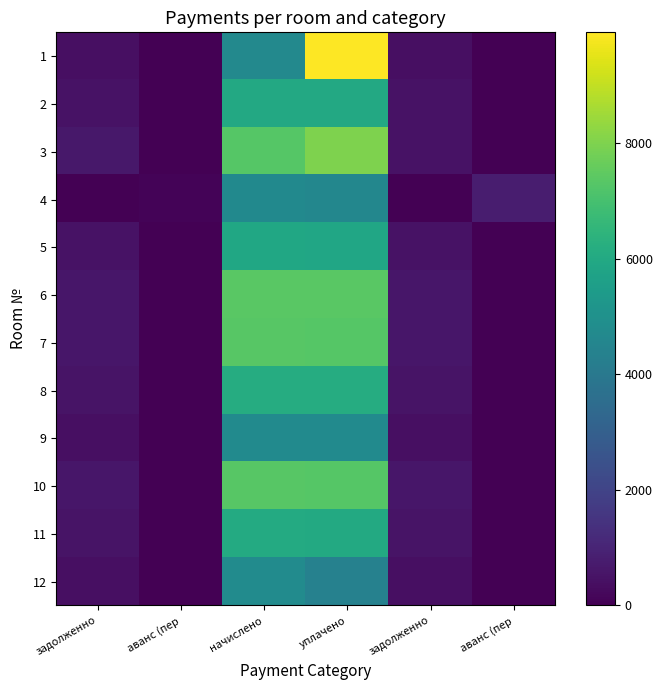

How many values in 11 are above zero?

4